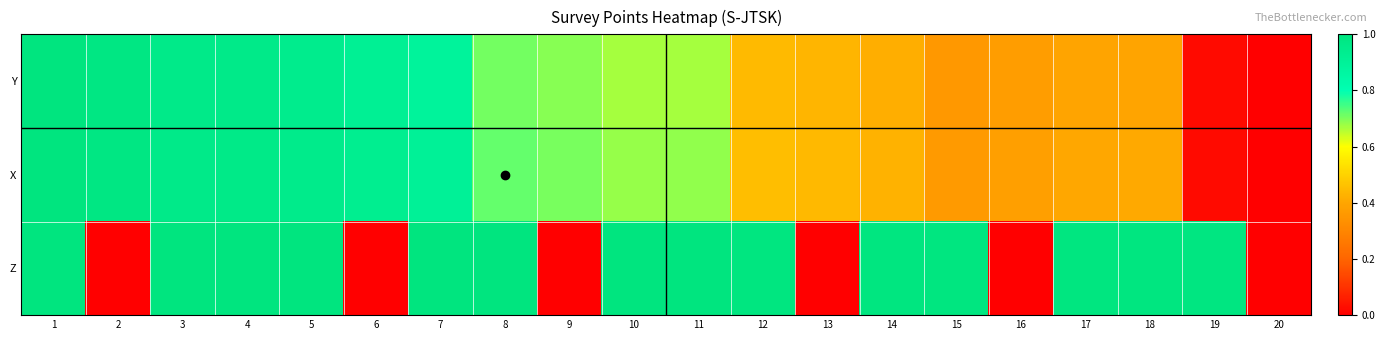

Reading right to left, list all the values displayed in this chart.

Y: 20=0.0	19=0.0	18=0.4	17=0.4	16=0.4	15=0.4	14=0.4	13=0.4	12=0.4	11=0.7	10=0.7	9=0.7	8=0.7	7=0.9	6=0.9	5=0.9	4=1.0	3=1.0	2=1.0	1=1.0
X: 20=0.0	19=0.0	18=0.4	17=0.4	16=0.4	15=0.4	14=0.4	13=0.4	12=0.5	11=0.7	10=0.7	9=0.7	8=0.7	7=0.9	6=0.9	5=1.0	4=1.0	3=1.0	2=1.0	1=1.0
Z: 20=0.0	19=1.0	18=1.0	17=1.0	16=0.0	15=1.0	14=1.0	13=0.0	12=1.0	11=1.0	10=1.0	9=0.0	8=1.0	7=1.0	6=0.0	5=1.0	4=1.0	3=1.0	2=0.0	1=1.0